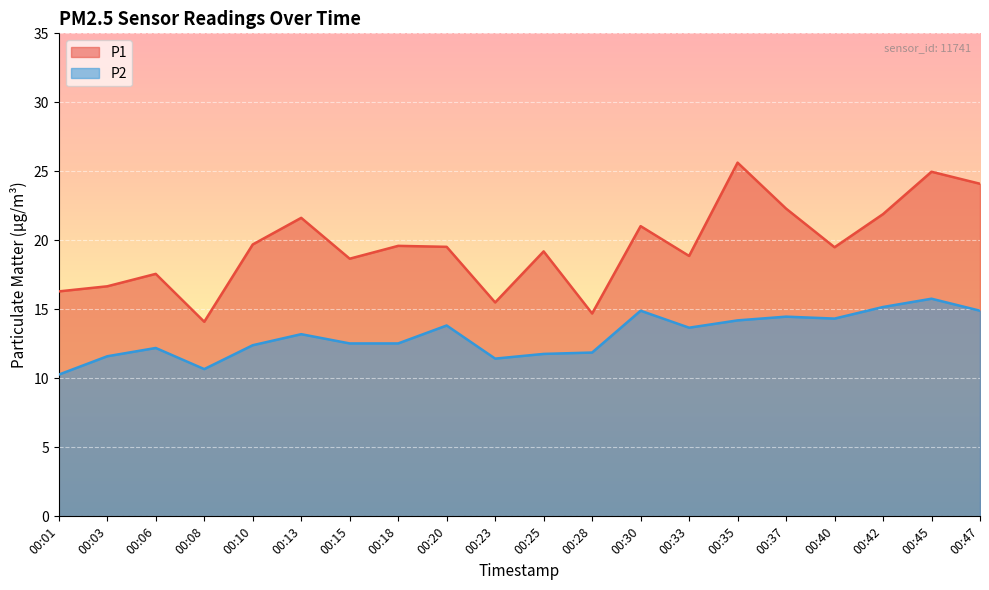

What is the value of the P1 point at the 16th from the left?

22.3